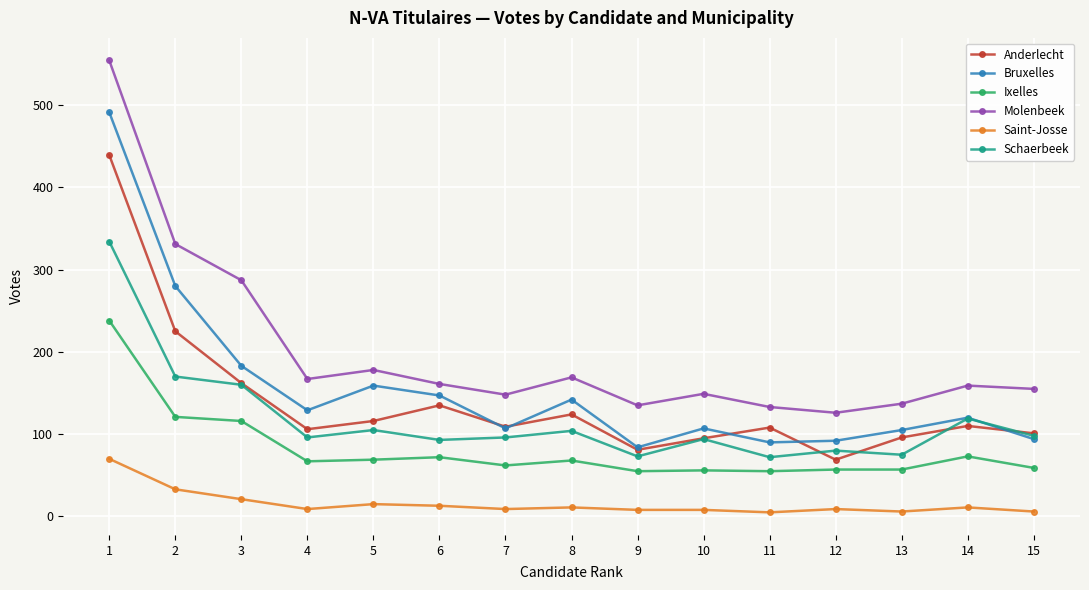

What is the difference between the second highest and minimum values in the Saint-Josse series?

28